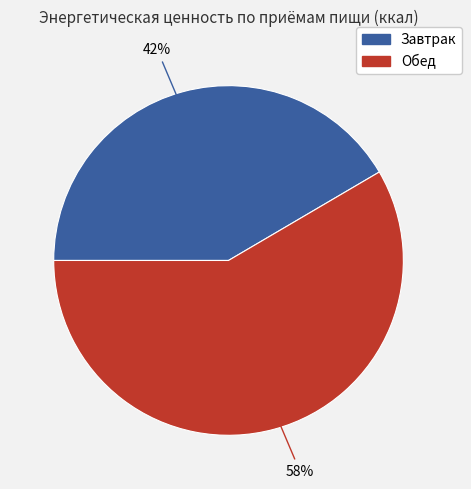

Which category accounts for the majority?

Обед